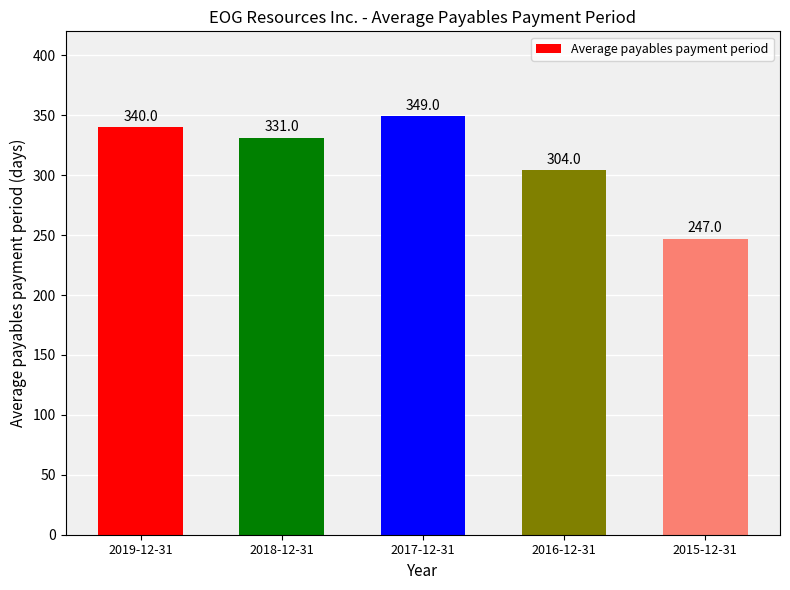

How many bars are there in total?

5